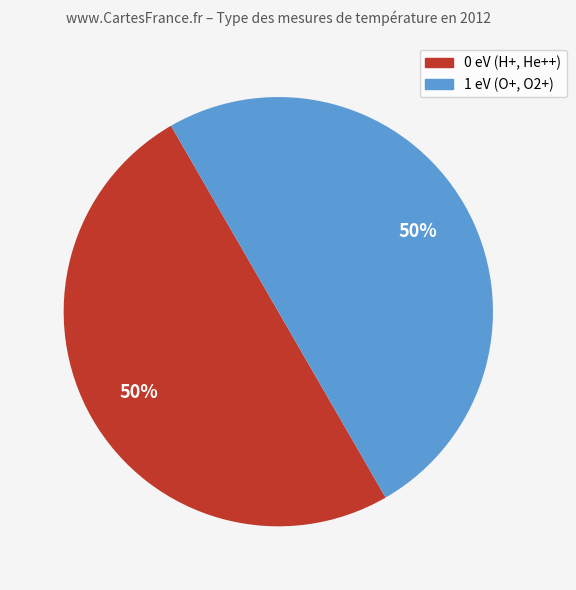

How many slices are in this pie chart?

2